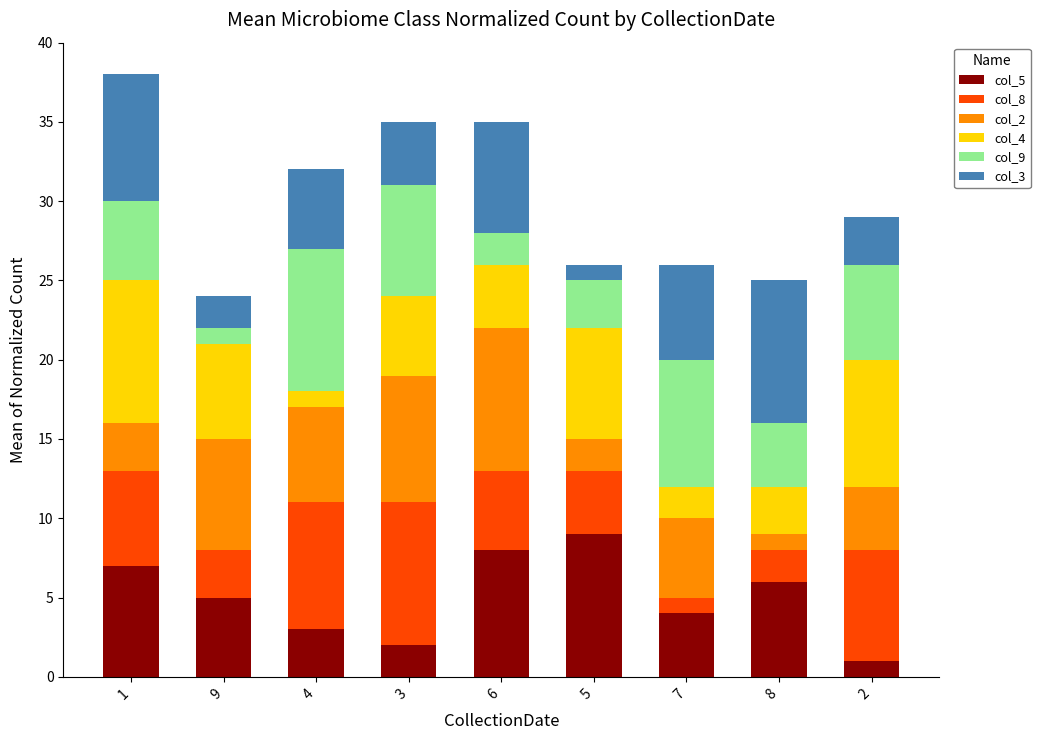

The value of col_5 at 1 is 10. True or false?

False